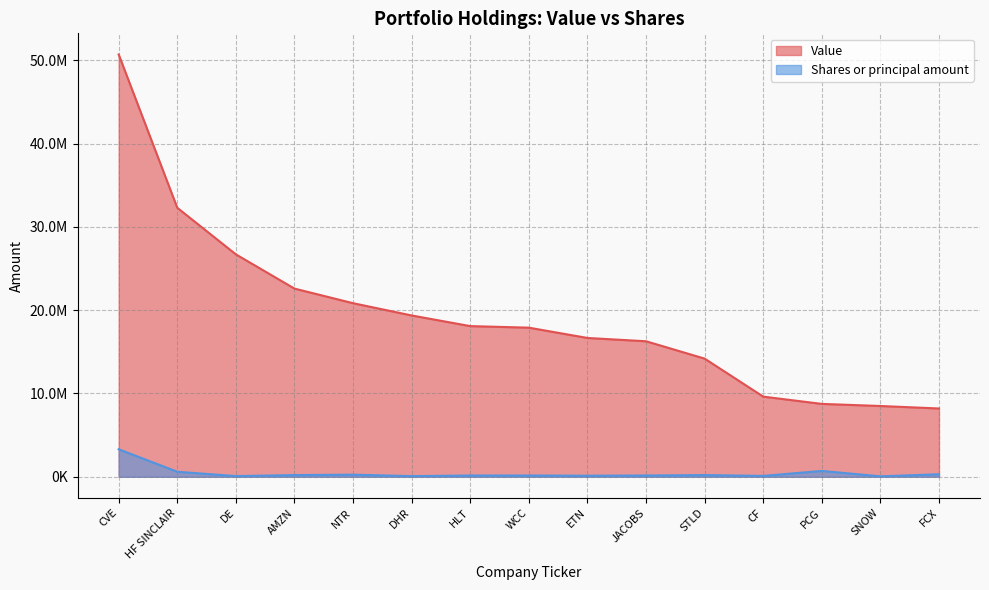

True or false: Shares or principal amount and Value intersect in this chart.

False